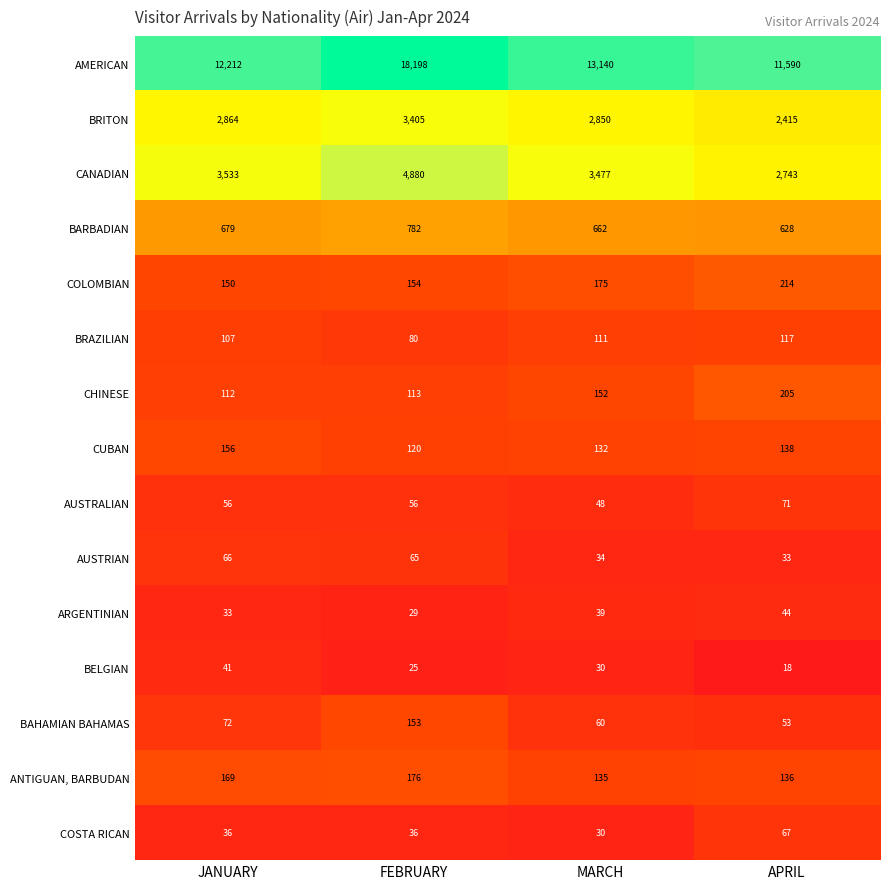

The value of CANADIAN at FEBRUARY is 4880. True or false?

True